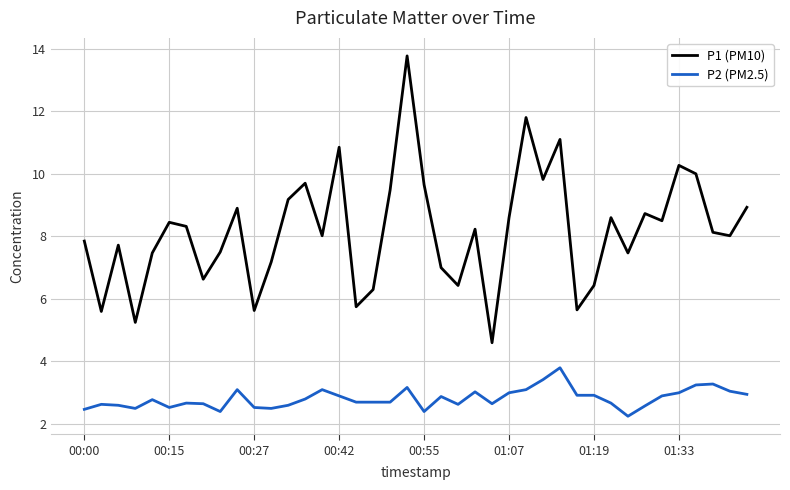

Which series has the largest range (max minus min)?

P1 (PM10)